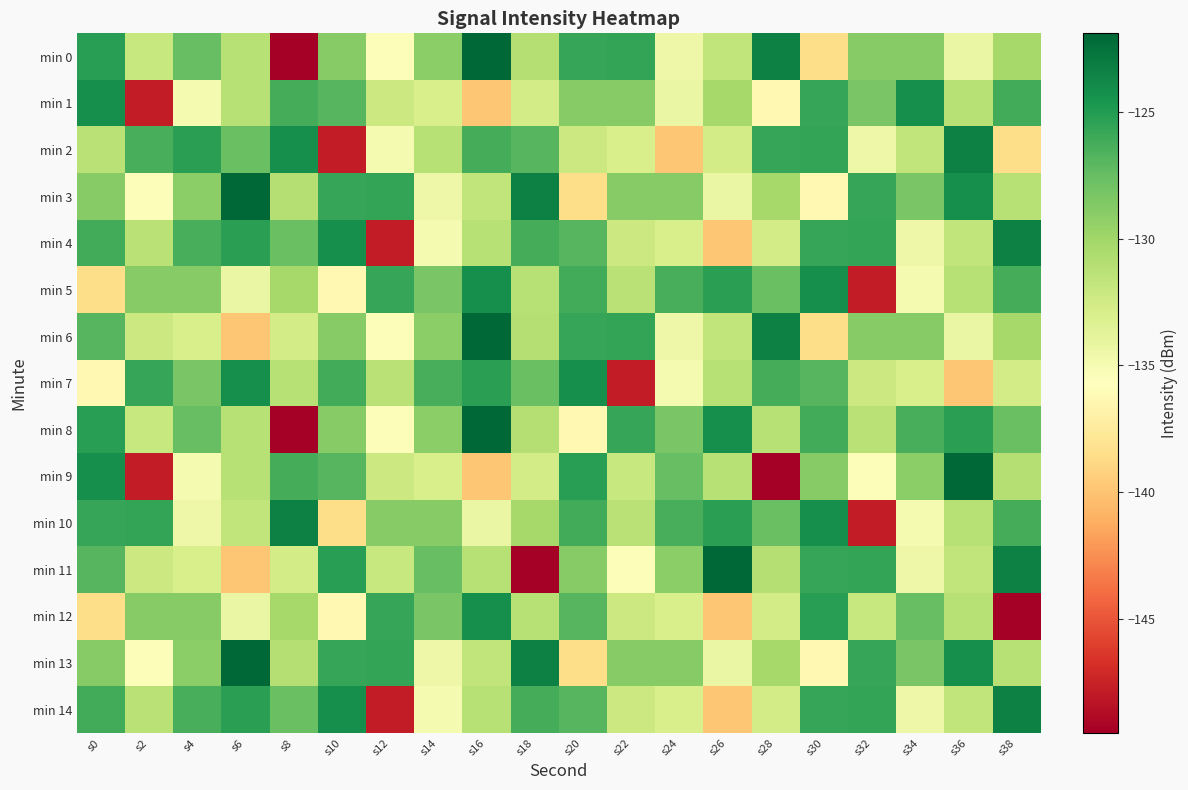

Reading left to right, extract all data points from this chart.

min 0: s0=-125.2	s2=-131.9	s4=-127.6	s6=-131.1	s8=-149.5	s10=-128.9	s12=-135.5	s14=-129.1	s16=-121.9	s18=-131.0	s20=-125.8	s22=-125.6	s24=-134.5	s26=-131.6	s28=-123.4	s30=-138.5	s32=-128.8	s34=-128.9	s36=-134.2	s38=-130.2
min 1: s0=-124.2	s2=-147.8	s4=-135.0	s6=-131.1	s8=-126.3	s10=-126.9	s12=-132.2	s14=-132.9	s16=-139.9	s18=-132.7	s20=-128.8	s22=-128.9	s24=-134.2	s26=-130.2	s28=-136.3	s30=-125.7	s32=-128.3	s34=-124.2	s36=-131.1	s38=-126.2
min 2: s0=-131.3	s2=-126.3	s4=-125.3	s6=-127.7	s8=-124.2	s10=-147.8	s12=-135.0	s14=-131.1	s16=-126.3	s18=-126.9	s20=-132.2	s22=-132.9	s24=-139.9	s26=-132.7	s28=-125.8	s30=-125.6	s32=-134.5	s34=-131.6	s36=-123.4	s38=-138.5
min 3: s0=-128.9	s2=-135.5	s4=-129.1	s6=-121.9	s8=-131.0	s10=-125.8	s12=-125.6	s14=-134.5	s16=-131.6	s18=-123.4	s20=-138.5	s22=-128.8	s24=-128.9	s26=-134.2	s28=-130.2	s30=-136.3	s32=-125.7	s34=-128.3	s36=-124.2	s38=-131.1
min 4: s0=-126.2	s2=-131.3	s4=-126.3	s6=-125.3	s8=-127.7	s10=-124.2	s12=-147.8	s14=-135.0	s16=-131.1	s18=-126.3	s20=-126.9	s22=-132.2	s24=-132.9	s26=-139.9	s28=-132.7	s30=-125.8	s32=-125.6	s34=-134.5	s36=-131.6	s38=-123.4
min 5: s0=-138.5	s2=-128.8	s4=-128.9	s6=-134.2	s8=-130.2	s10=-136.3	s12=-125.7	s14=-128.3	s16=-124.2	s18=-131.1	s20=-126.2	s22=-131.3	s24=-126.3	s26=-125.3	s28=-127.7	s30=-124.2	s32=-147.8	s34=-135.0	s36=-131.1	s38=-126.3
min 6: s0=-126.9	s2=-132.2	s4=-132.9	s6=-139.9	s8=-132.7	s10=-128.9	s12=-135.5	s14=-129.1	s16=-121.9	s18=-131.0	s20=-125.8	s22=-125.6	s24=-134.5	s26=-131.6	s28=-123.4	s30=-138.5	s32=-128.8	s34=-128.9	s36=-134.2	s38=-130.2
min 7: s0=-136.3	s2=-125.7	s4=-128.3	s6=-124.2	s8=-131.1	s10=-126.2	s12=-131.3	s14=-126.3	s16=-125.3	s18=-127.7	s20=-124.2	s22=-147.8	s24=-135.0	s26=-131.1	s28=-126.3	s30=-126.9	s32=-132.2	s34=-132.9	s36=-139.9	s38=-132.7
min 8: s0=-125.2	s2=-131.9	s4=-127.6	s6=-131.1	s8=-149.5	s10=-128.9	s12=-135.5	s14=-129.1	s16=-121.9	s18=-131.0	s20=-136.3	s22=-125.7	s24=-128.3	s26=-124.2	s28=-131.1	s30=-126.2	s32=-131.3	s34=-126.3	s36=-125.3	s38=-127.7
min 9: s0=-124.2	s2=-147.8	s4=-135.0	s6=-131.1	s8=-126.3	s10=-126.9	s12=-132.2	s14=-132.9	s16=-139.9	s18=-132.7	s20=-125.2	s22=-131.9	s24=-127.6	s26=-131.1	s28=-149.5	s30=-128.9	s32=-135.5	s34=-129.1	s36=-121.9	s38=-131.0
min 10: s0=-125.8	s2=-125.6	s4=-134.5	s6=-131.6	s8=-123.4	s10=-138.5	s12=-128.8	s14=-128.9	s16=-134.2	s18=-130.2	s20=-126.2	s22=-131.3	s24=-126.3	s26=-125.3	s28=-127.7	s30=-124.2	s32=-147.8	s34=-135.0	s36=-131.1	s38=-126.3
min 11: s0=-126.9	s2=-132.2	s4=-132.9	s6=-139.9	s8=-132.7	s10=-125.2	s12=-131.9	s14=-127.6	s16=-131.1	s18=-149.5	s20=-128.9	s22=-135.5	s24=-129.1	s26=-121.9	s28=-131.0	s30=-125.8	s32=-125.6	s34=-134.5	s36=-131.6	s38=-123.4
min 12: s0=-138.5	s2=-128.8	s4=-128.9	s6=-134.2	s8=-130.2	s10=-136.3	s12=-125.7	s14=-128.3	s16=-124.2	s18=-131.1	s20=-126.9	s22=-132.2	s24=-132.9	s26=-139.9	s28=-132.7	s30=-125.2	s32=-131.9	s34=-127.6	s36=-131.1	s38=-149.5
min 13: s0=-128.9	s2=-135.5	s4=-129.1	s6=-121.9	s8=-131.0	s10=-125.8	s12=-125.6	s14=-134.5	s16=-131.6	s18=-123.4	s20=-138.5	s22=-128.8	s24=-128.9	s26=-134.2	s28=-130.2	s30=-136.3	s32=-125.7	s34=-128.3	s36=-124.2	s38=-131.1
min 14: s0=-126.2	s2=-131.3	s4=-126.3	s6=-125.3	s8=-127.7	s10=-124.2	s12=-147.8	s14=-135.0	s16=-131.1	s18=-126.3	s20=-126.9	s22=-132.2	s24=-132.9	s26=-139.9	s28=-132.7	s30=-125.8	s32=-125.6	s34=-134.5	s36=-131.6	s38=-123.4